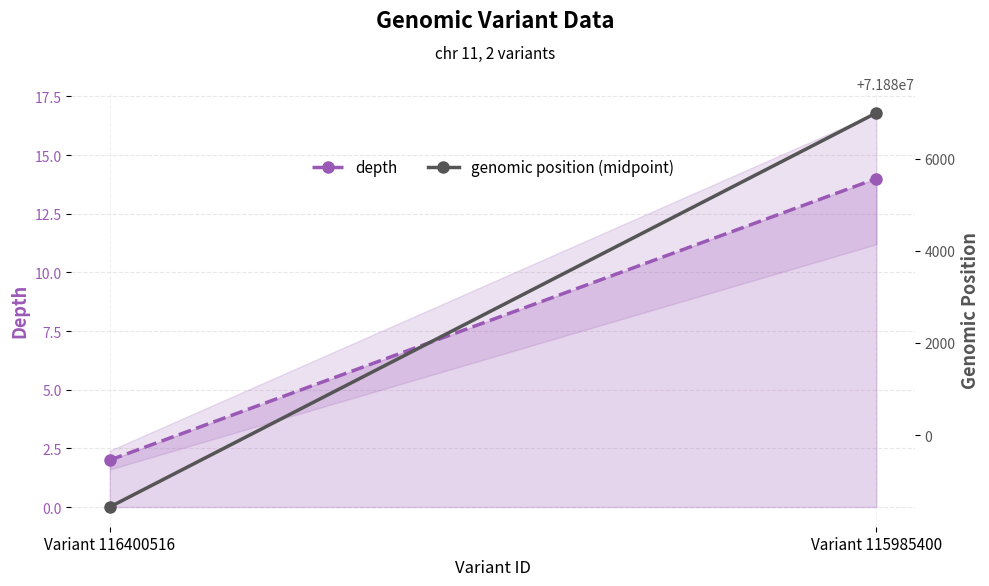

Between Variant 116400516 and Variant 115985400, which series saw the biggest shift?

genomic position (midpoint)